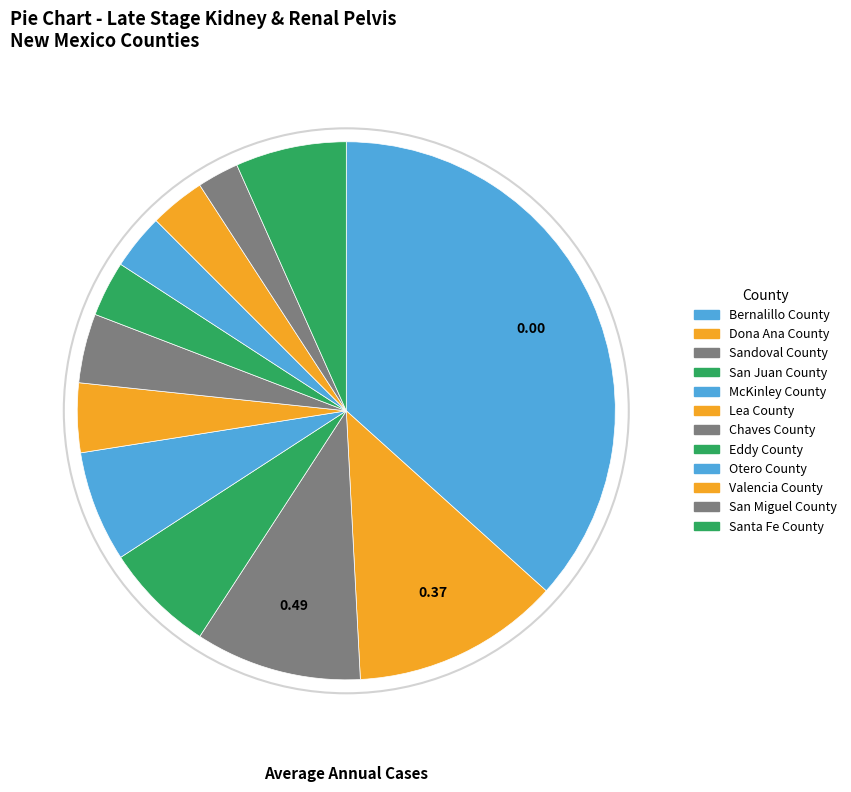

Is Otero County the majority of the pie?

No